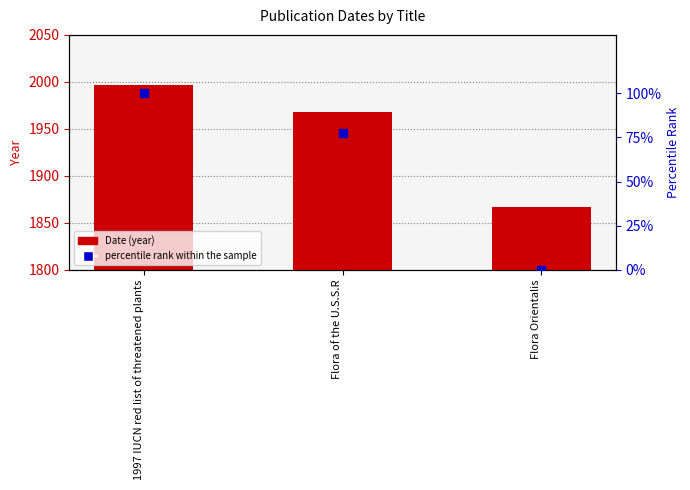

What are all the series names shown in the legend?

Date, percentile rank within the sample